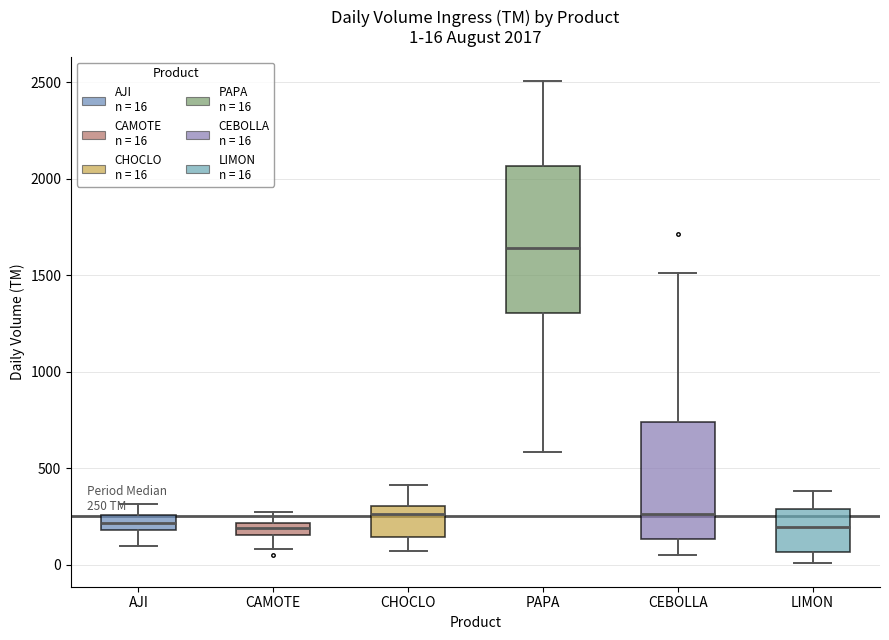

Which box has the highest median line?

PAPA